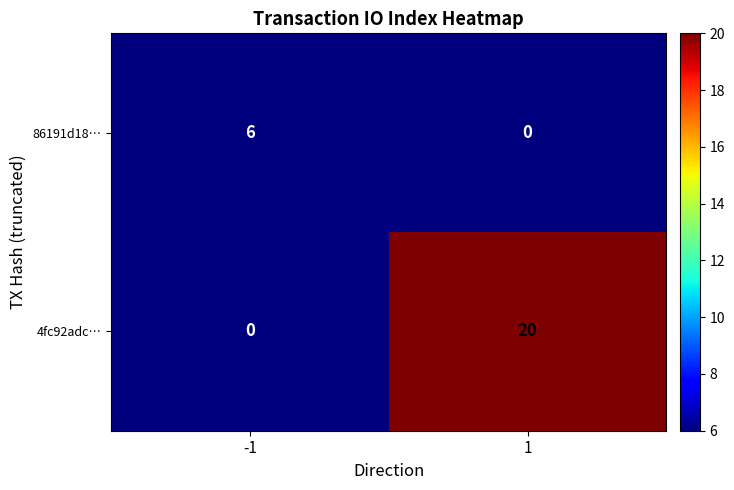

Which series has the widest spread of values?

4fc92adc…